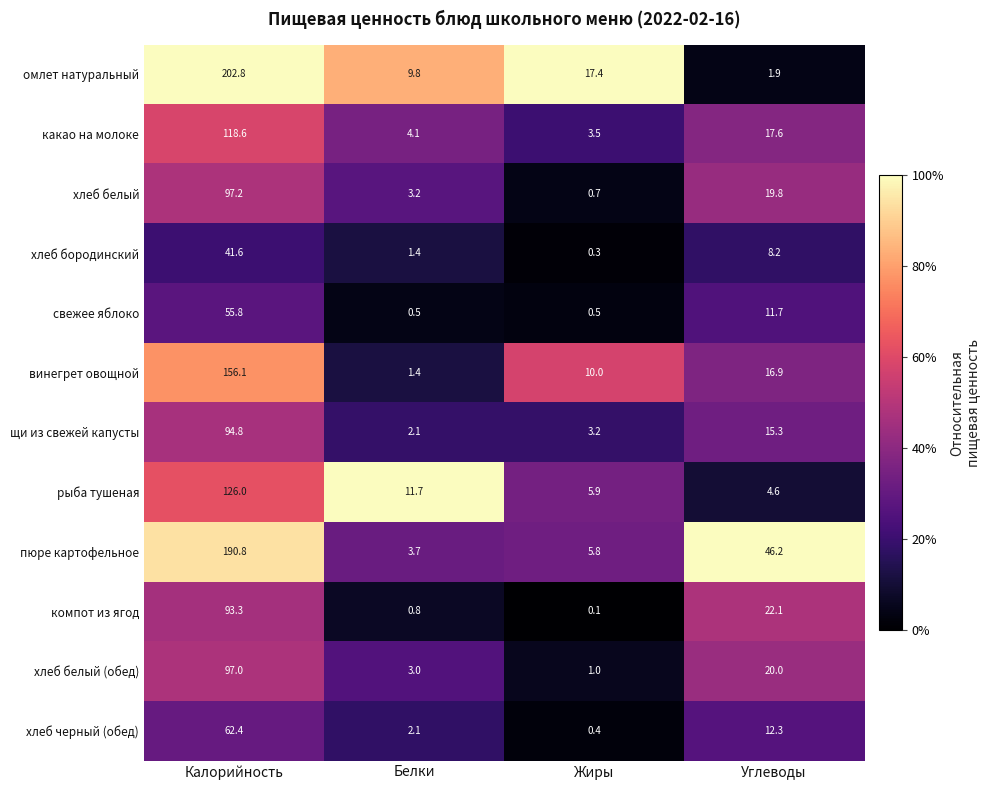

At which label does хлеб белый first exceed 19?

Калорийность